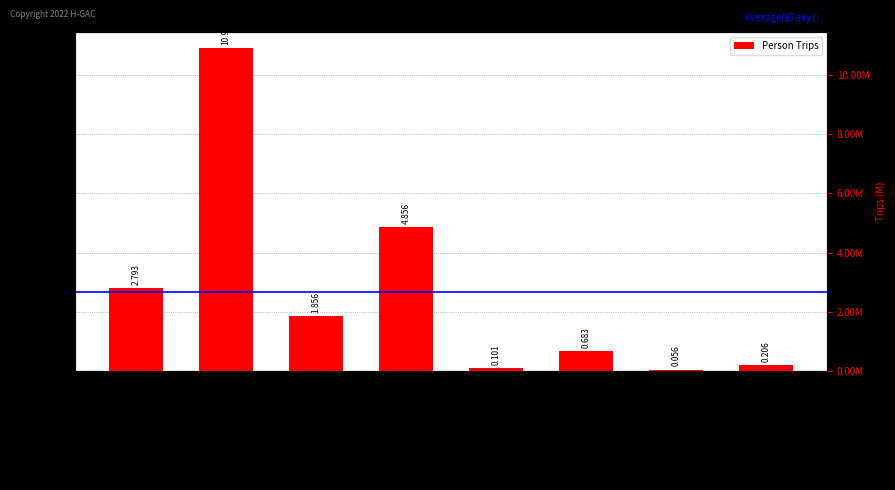

How many data points are less than 1856330?

4